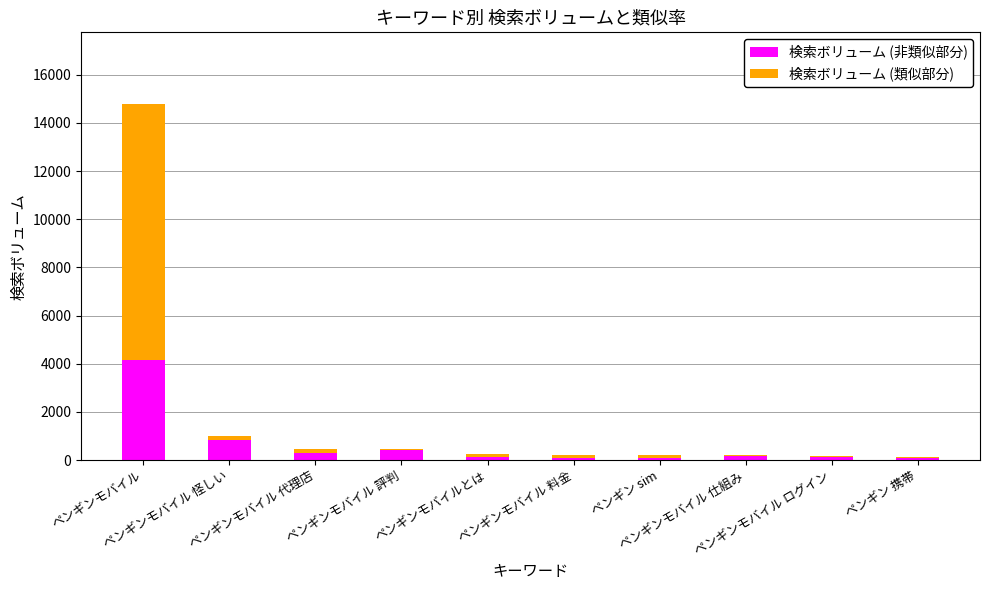

What is the highest value of the 検索ボリューム (非類似部分) series?

4144.0